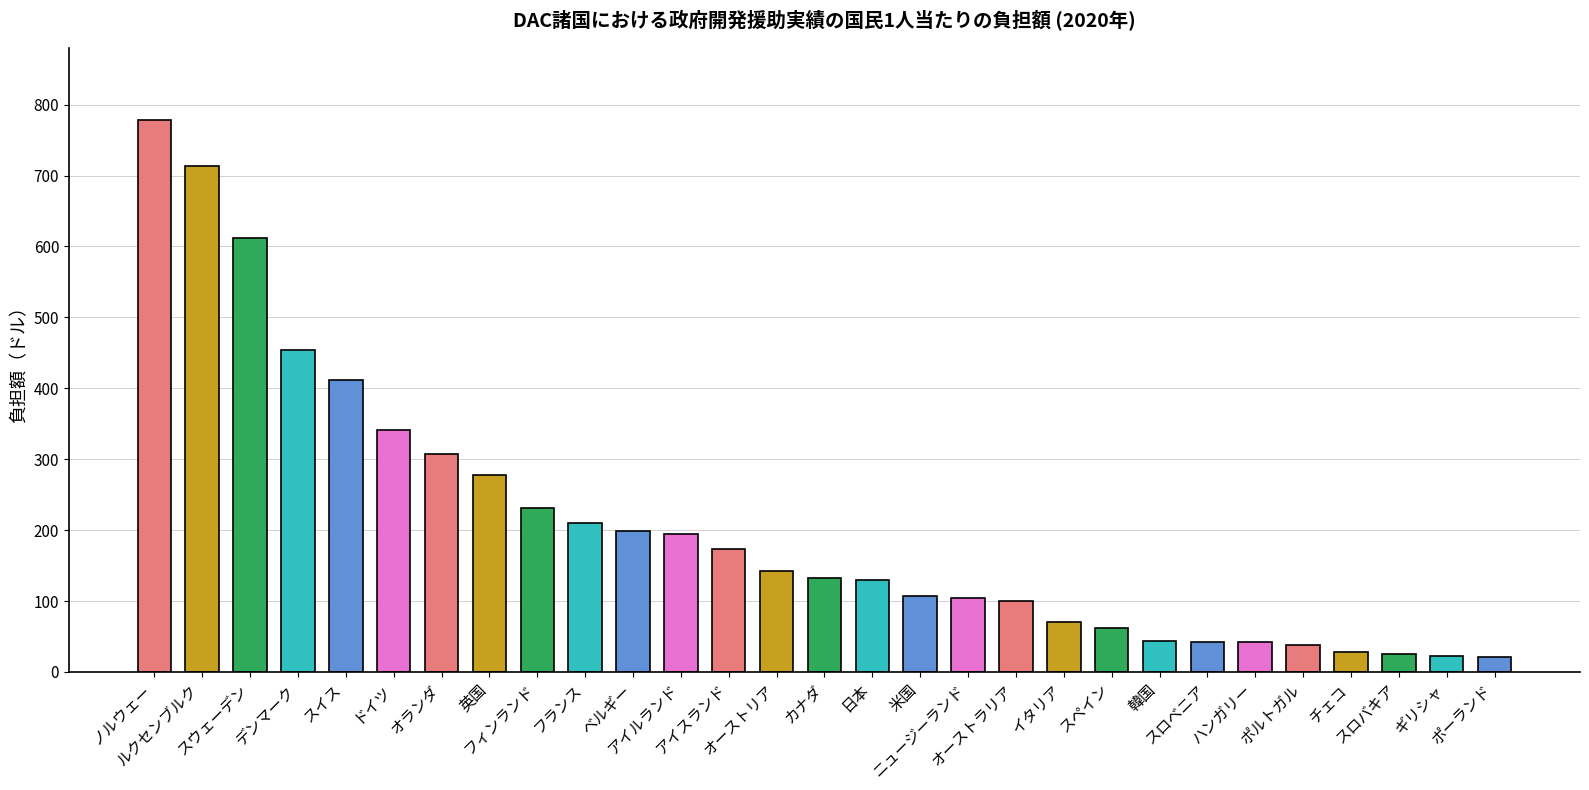

What is the sum of all values?

6014.6